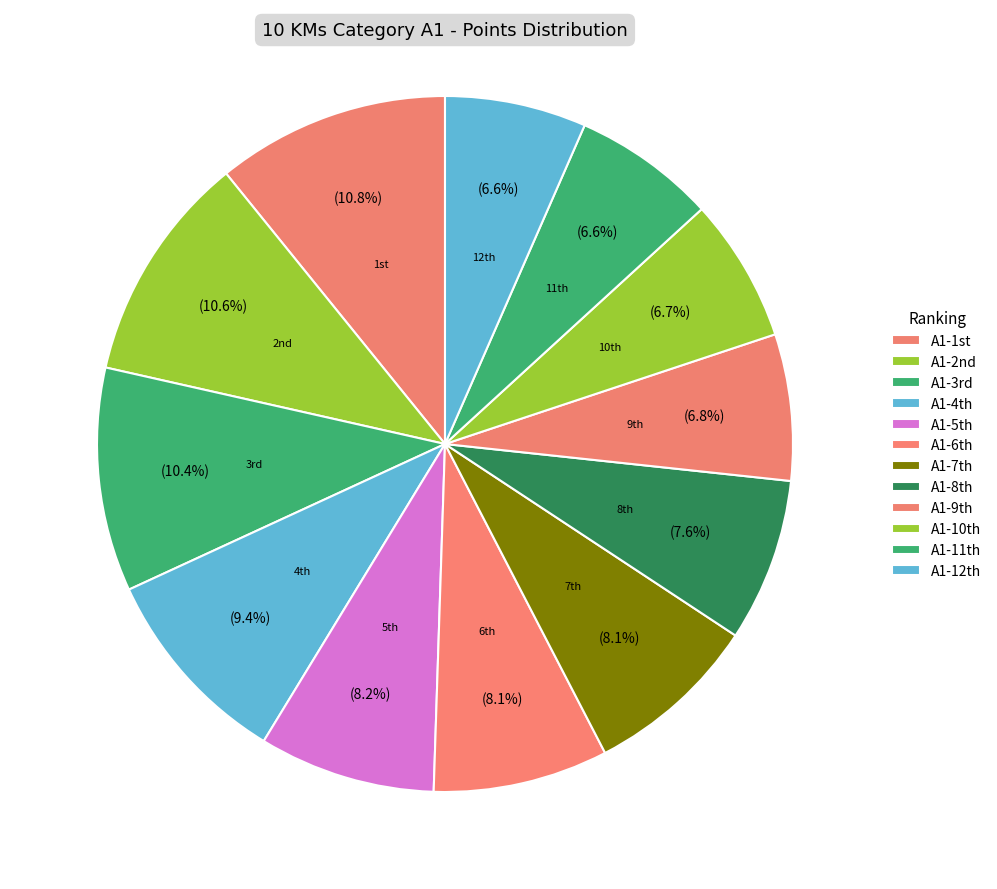

To the nearest percent, what is the average slice percentage?

8%